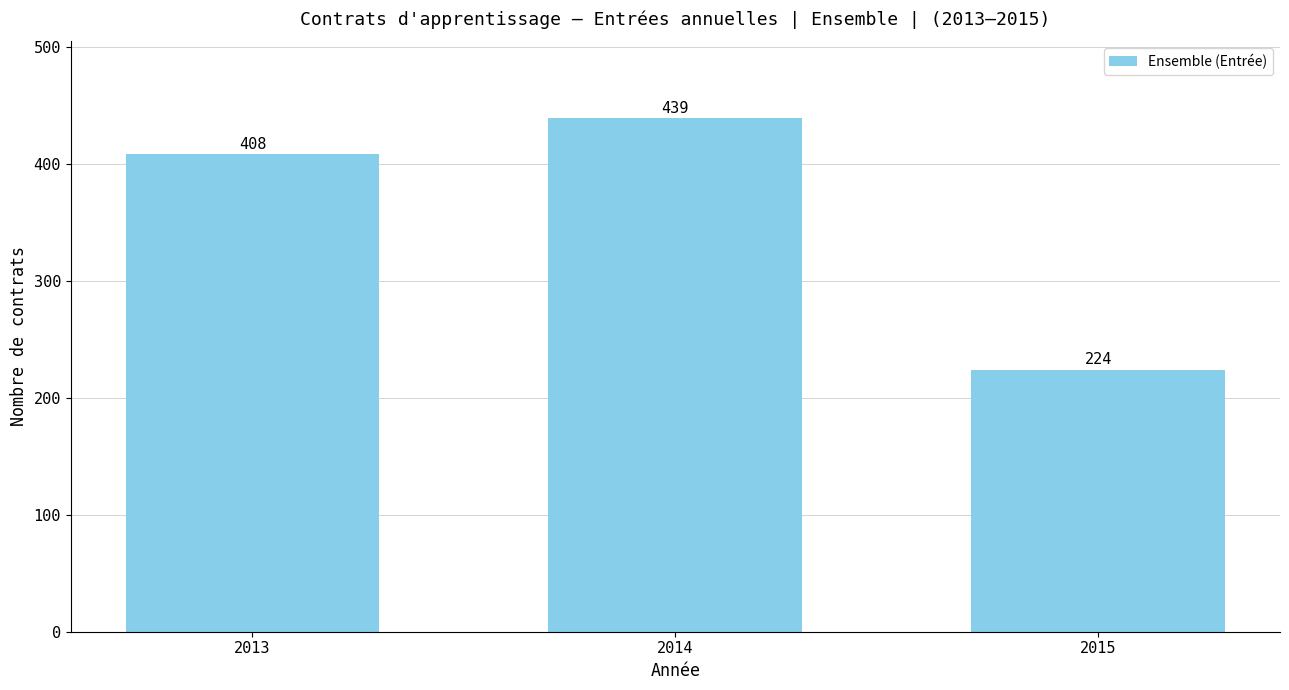

What is the value of the 3rd bar from the left?

224